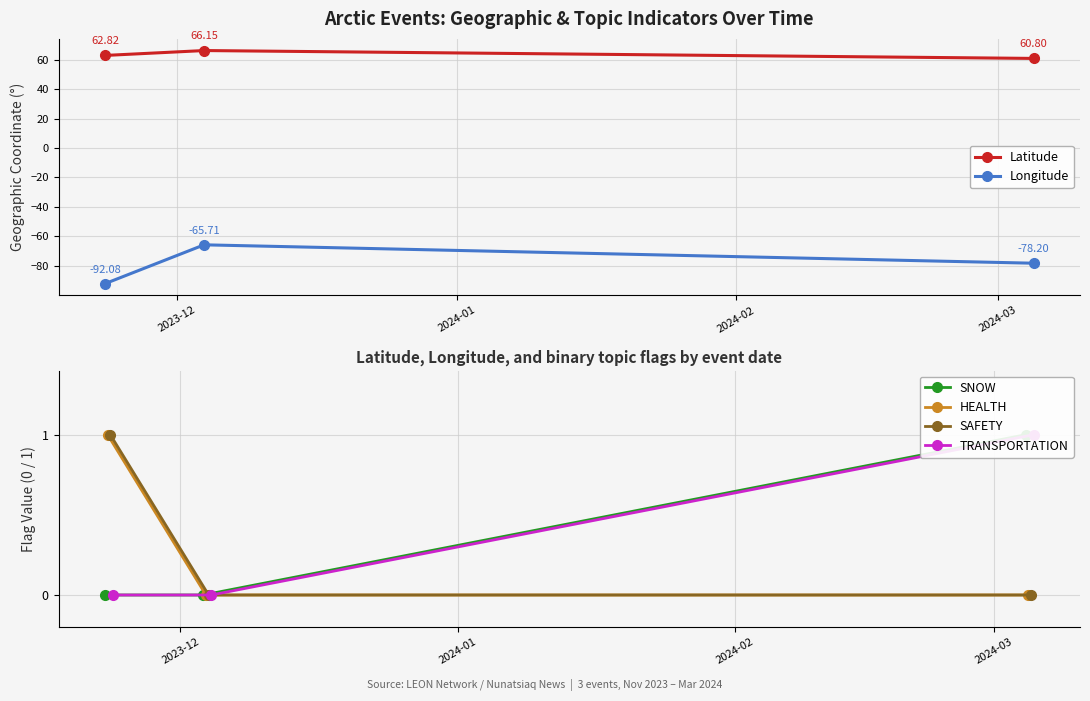

How many values in the Latitude series are below 62?

1